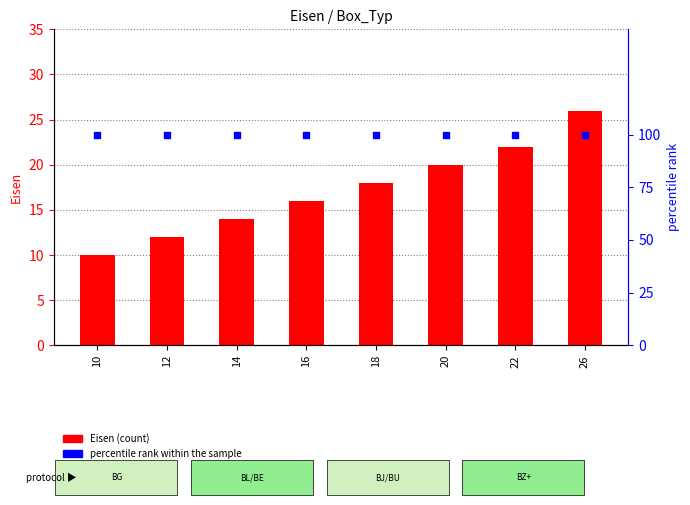

What are all the series names shown in the legend?

Eisen, percentile rank within the sample